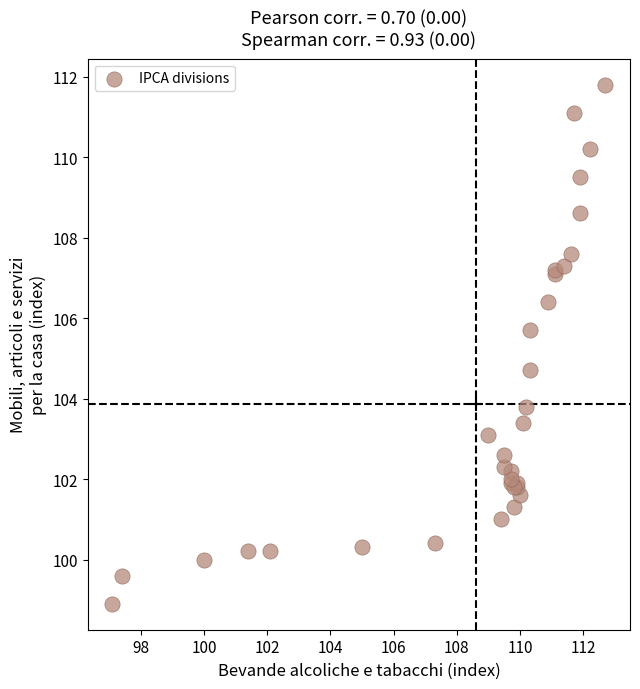

What Y value in the scatter plot is closest to 105?

104.7